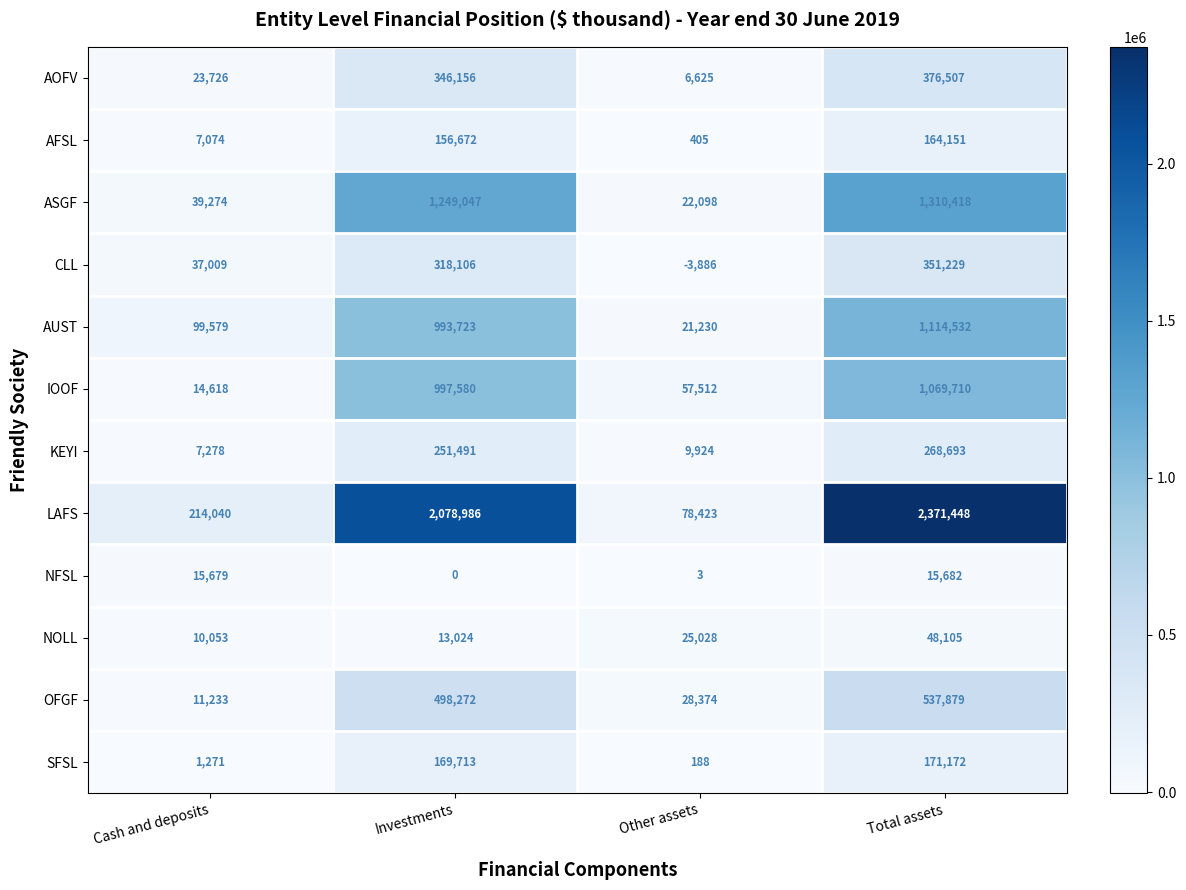

Which series changed the most between Investments and Other assets?

LAFS